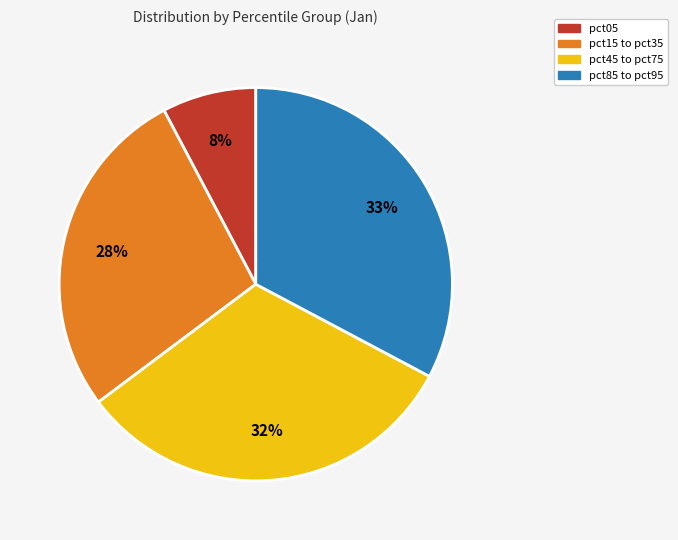

Is there a majority slice in this chart?

No